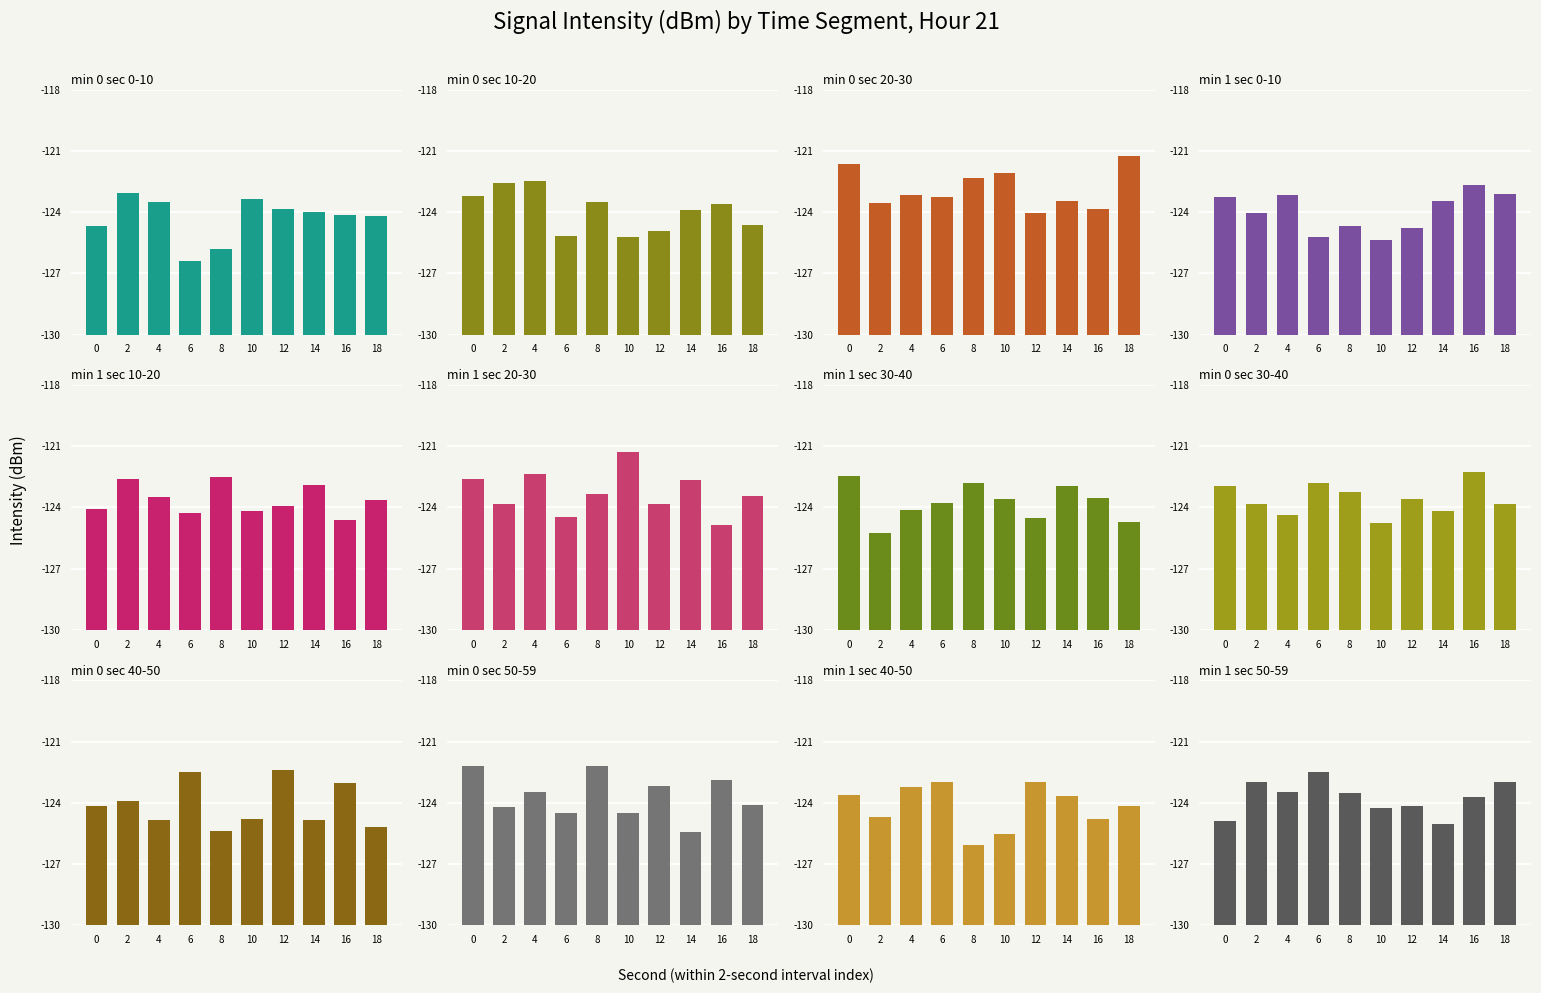

At which category is the sum across all series the highest?

18